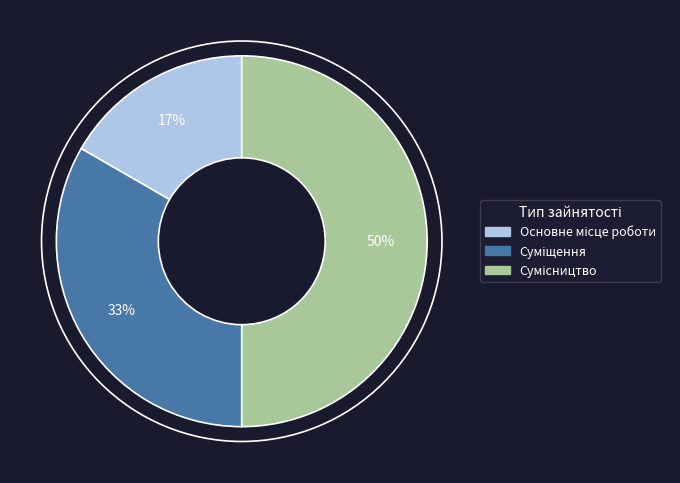

To the nearest percent, what is the difference between the largest and smallest slice percentages?

33%